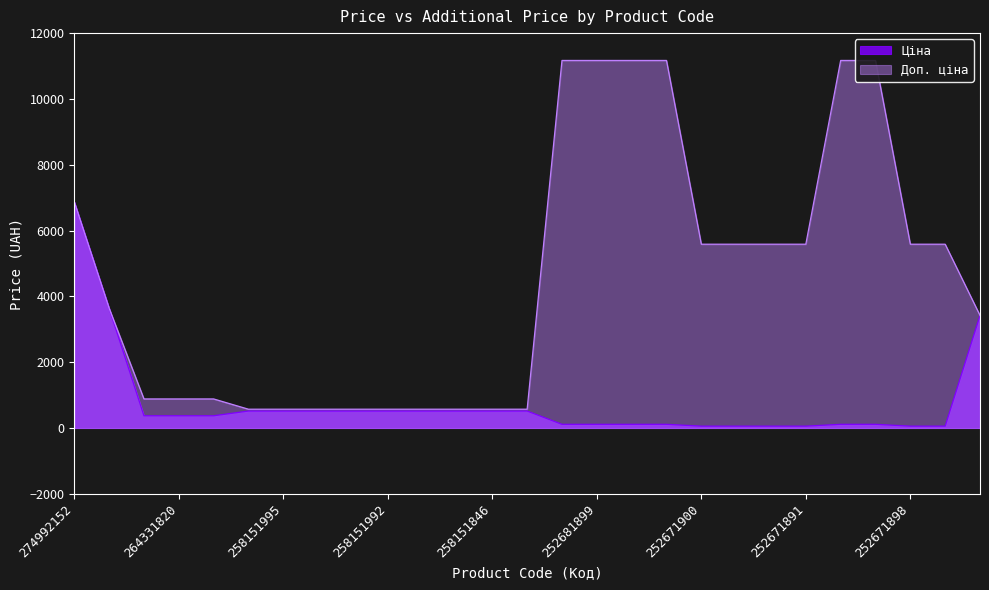

At which category is the sum across all series the highest?

274992152